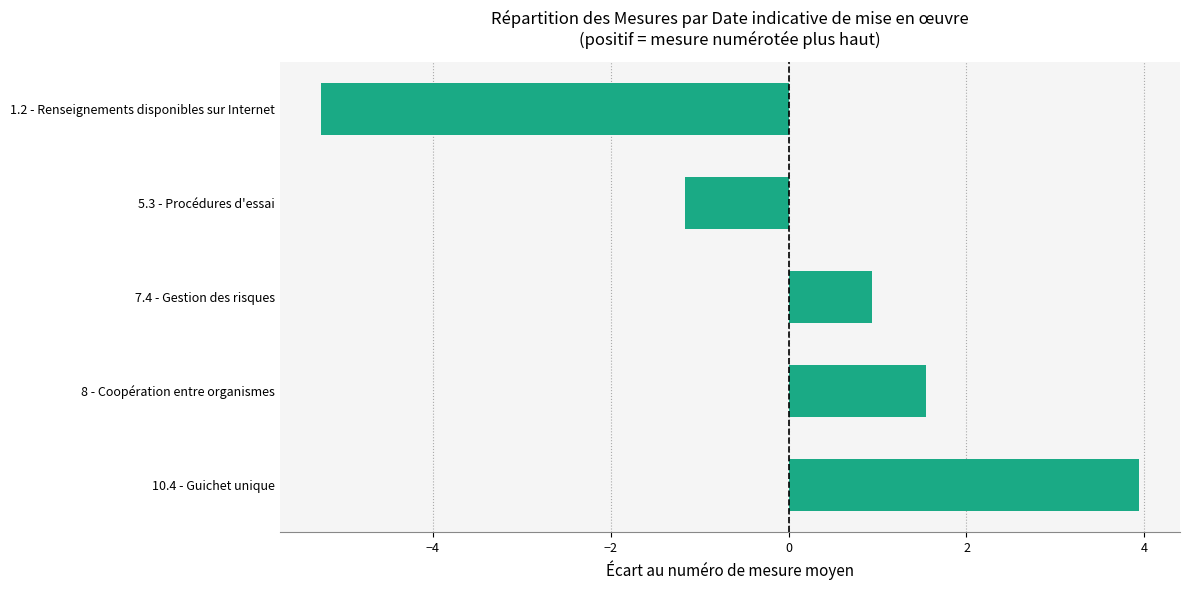

The chart shows a value of 0.9 at 7.4 - Gestion des risques. True or false?

True